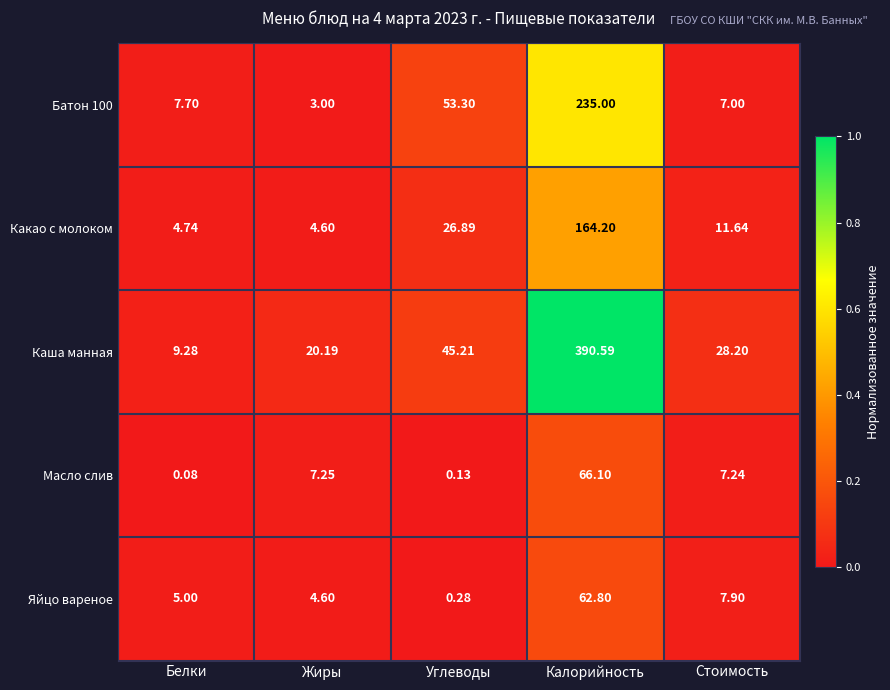

At which label does Каша манная first exceed 28?

Углеводы